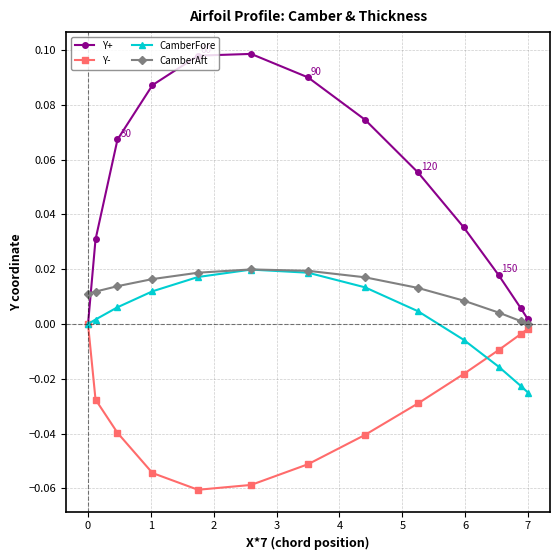

Which series has the largest total across all categories?

Y+